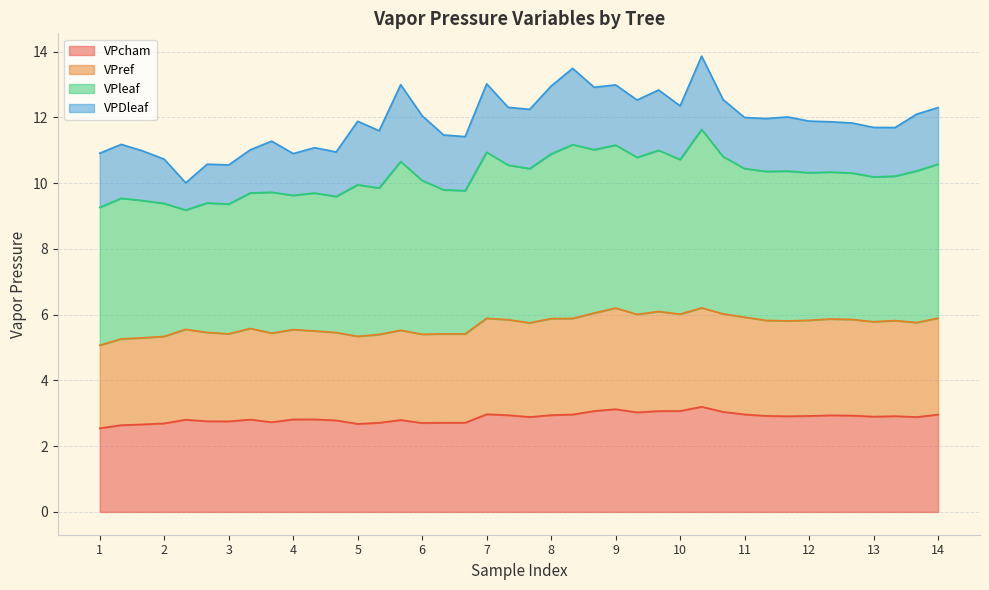

What is the maximum value shown in the chart?

13.9